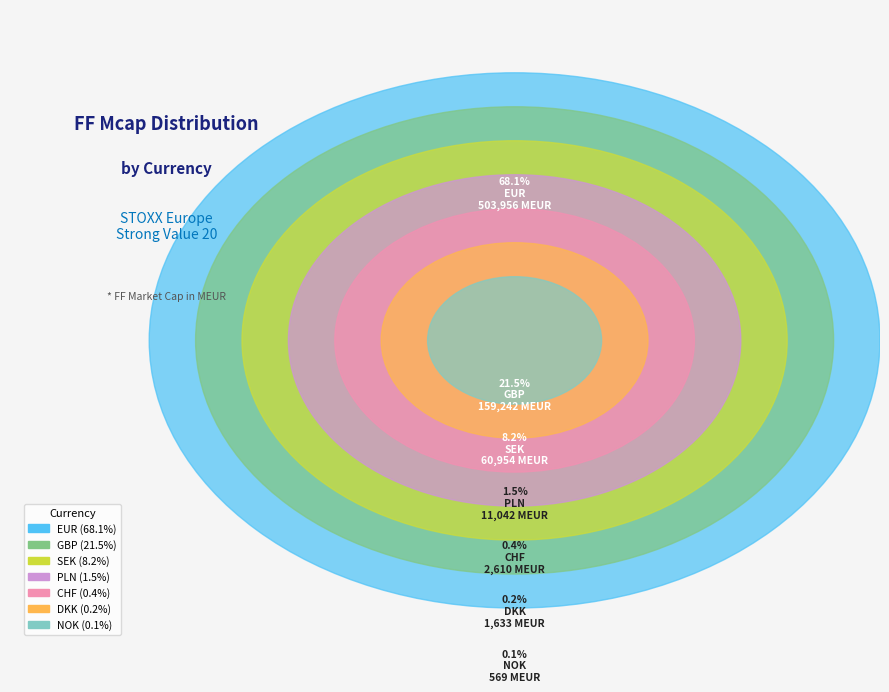

Which has a higher value, CHF or PLN?

PLN